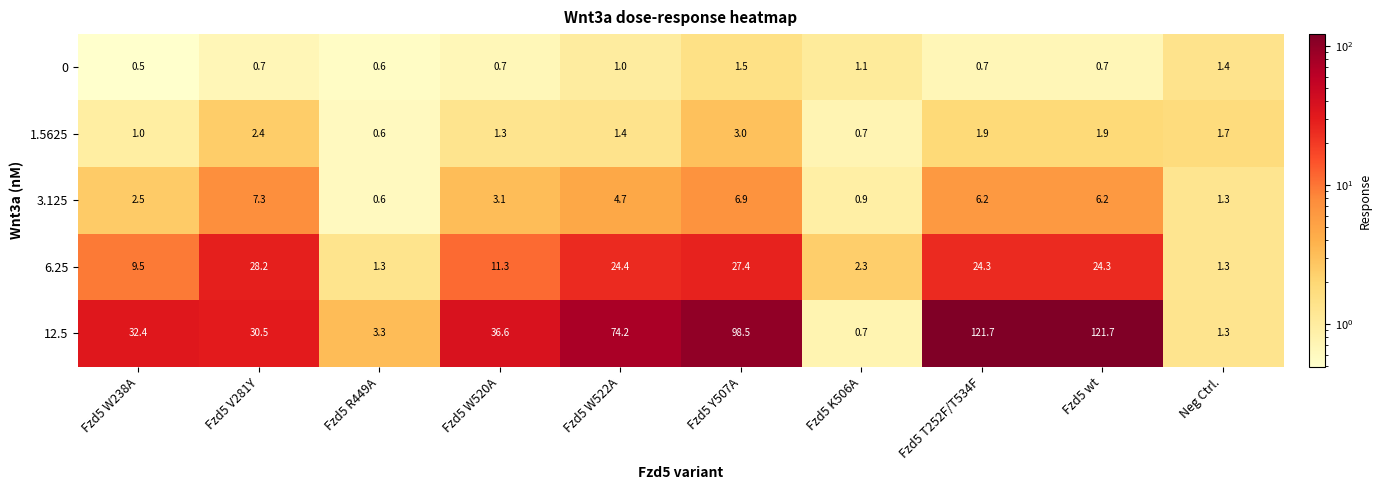

Count the number of categories in the chart.

10